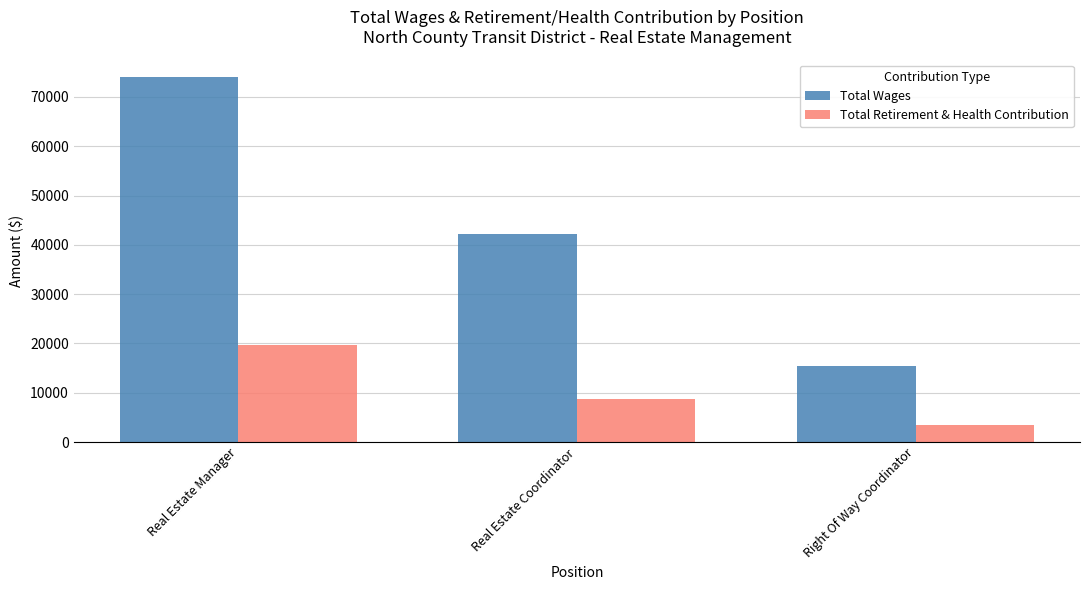

Count the number of data series in this chart.

2